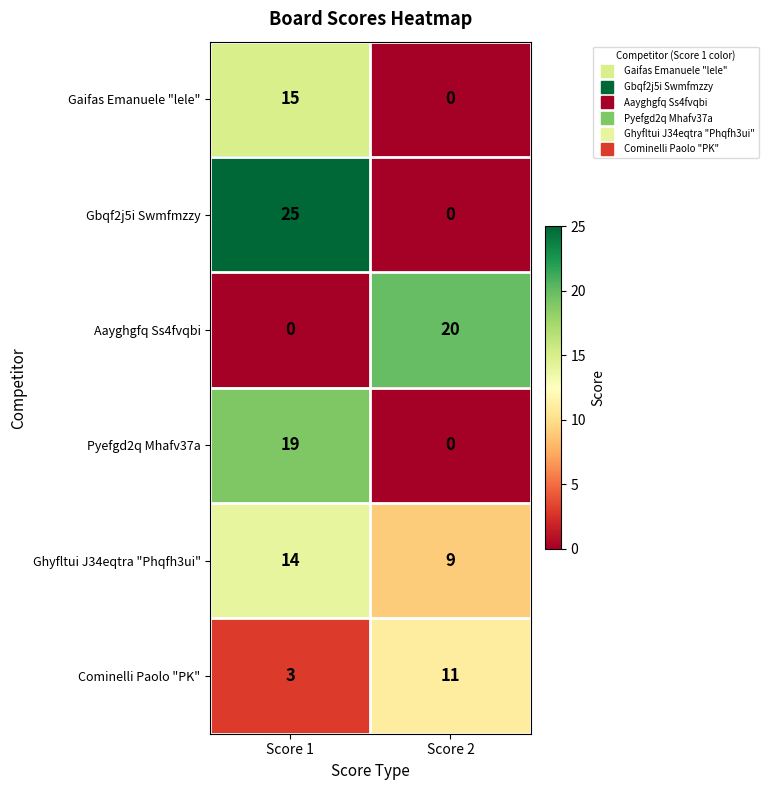

What is the maximum value shown in the chart?

25